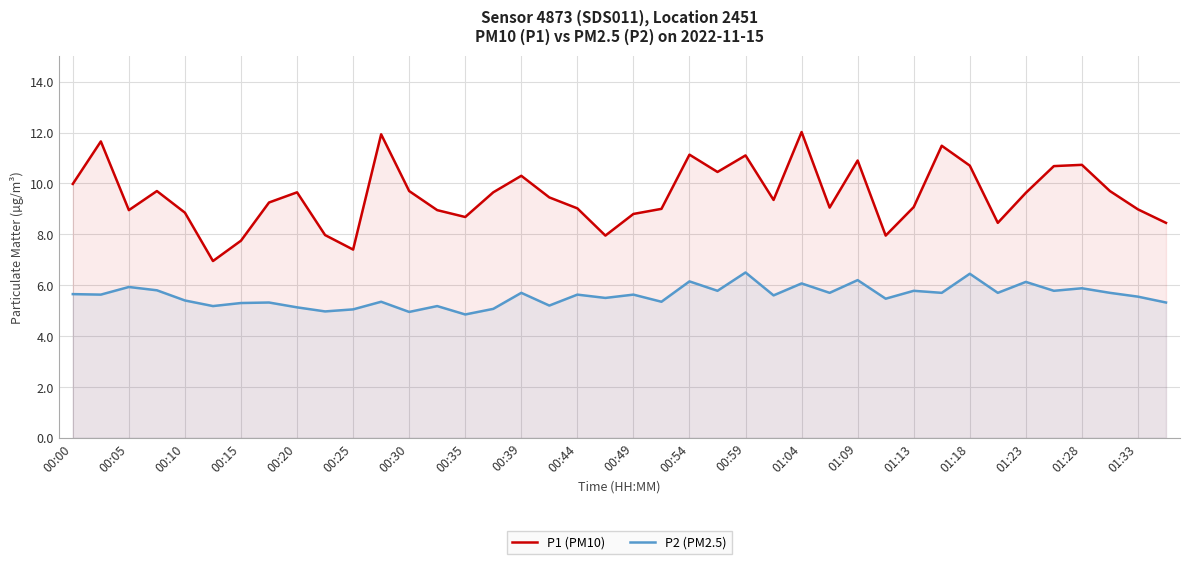

Which series changed the most between 01:13 and 01:33?

P2 (PM2.5)